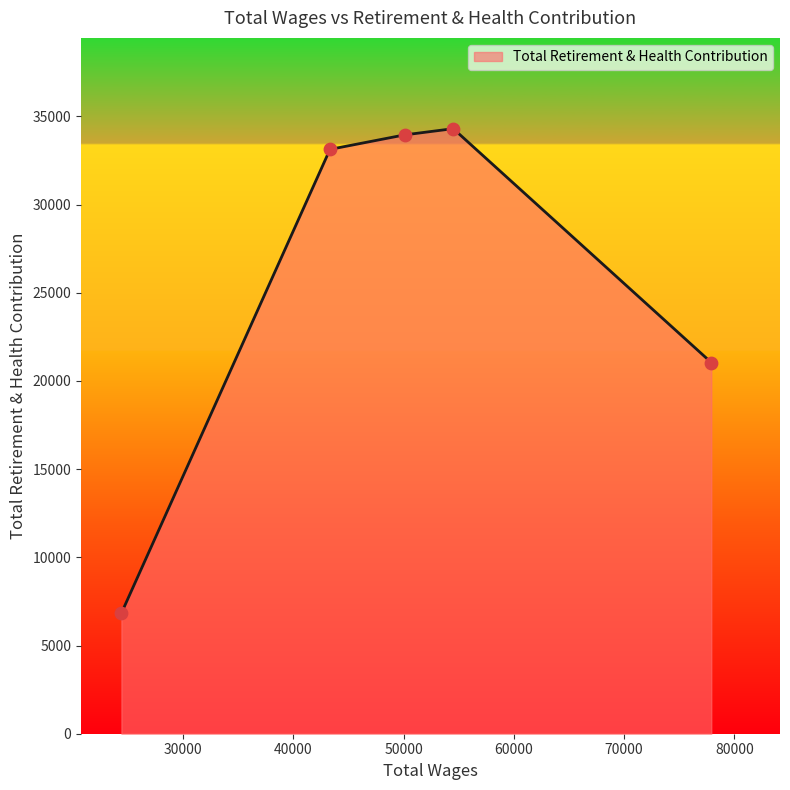

What is the greatest value displayed?

34307